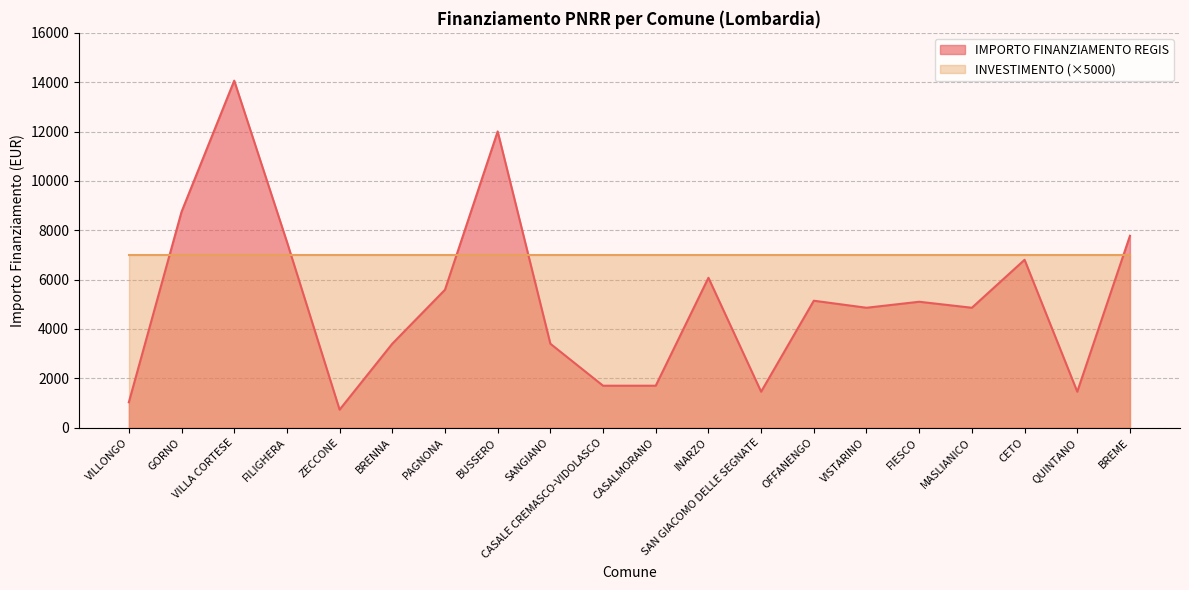

What is the sum of all values?

103441